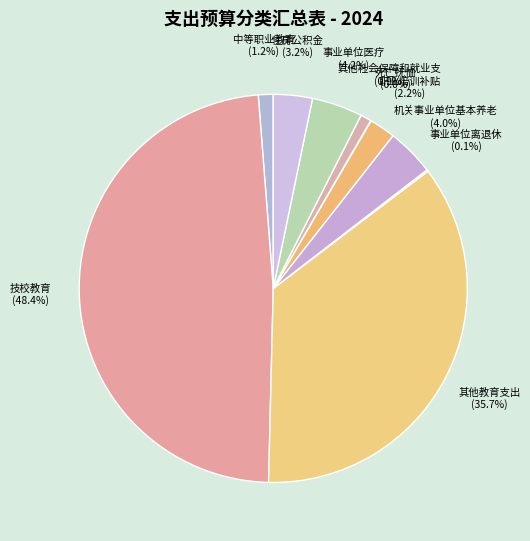

Rank the categories by value from lowest to highest.

死亡抚恤, 事业单位离退休, 其他社会保障和就业支出, 中等职业教育, 职业培训补贴, 住房公积金, 机关事业单位基本养老保险缴费支出, 事业单位医疗, 其他教育支出, 技校教育